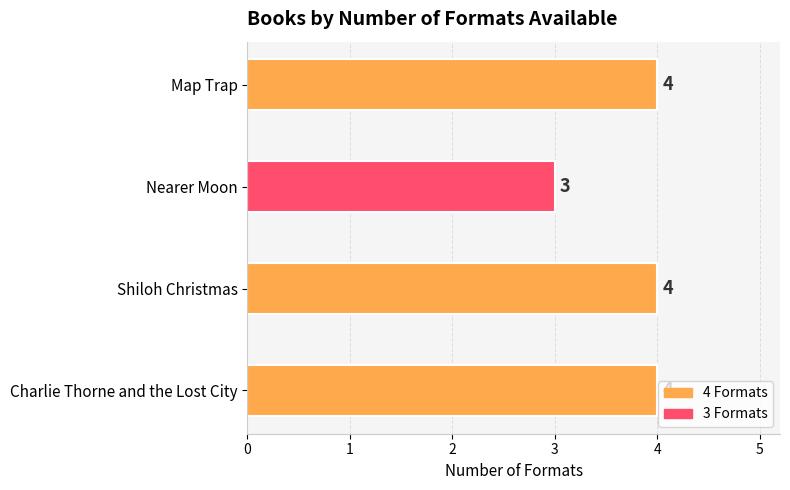

Which has a higher value, Map Trap or Nearer Moon?

Map Trap